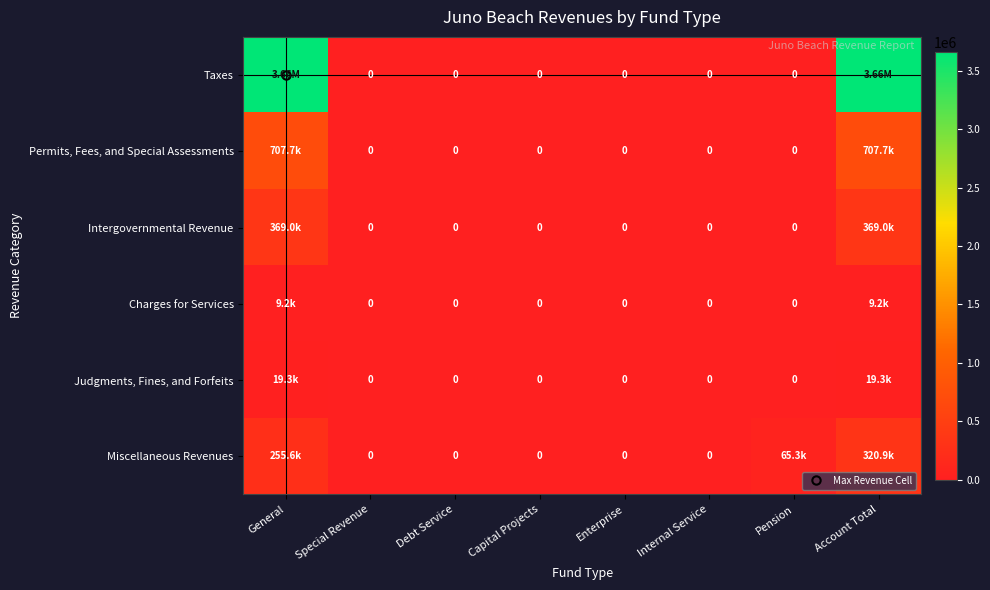

What is the average value of the Charges for Services series?

2307